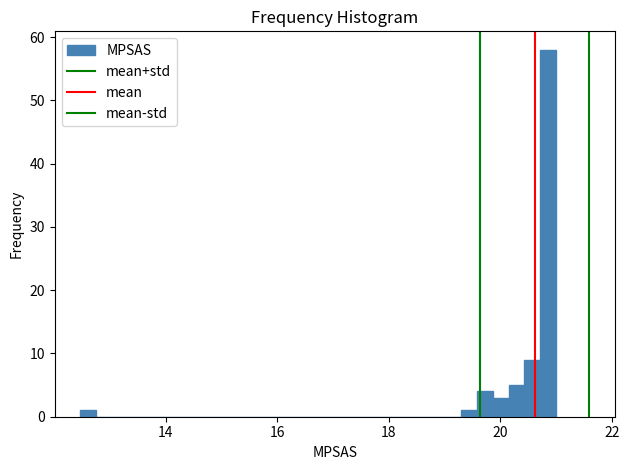

Read against the x-axis, roughly where is the centre of the tallest bar?

20.8